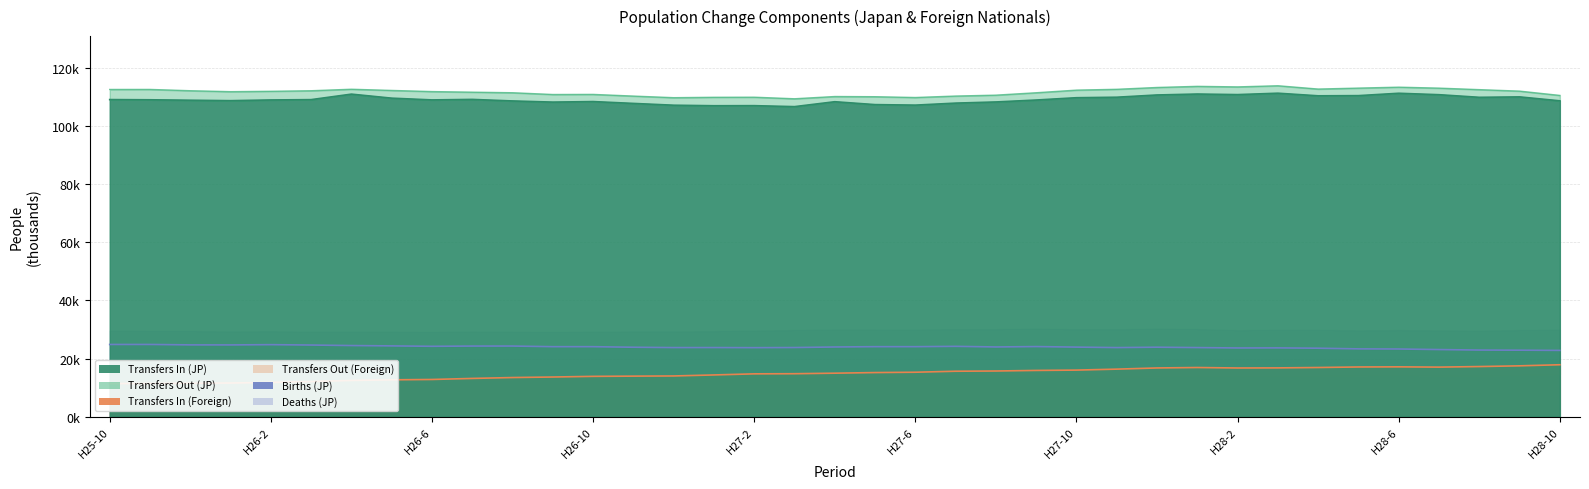

Reading left to right, transcribe all the data shown in this chart.

Transfers In (JP): H25-10=109.1	H25-11=109.1	H25-12=108.9	H26-1=108.8	H26-2=109.0	H26-3=109.1	H26-4=111.0	H26-5=109.6	H26-6=109.0	H26-7=109.2	H26-8=108.7	H26-9=108.3	H26-10=108.5	H26-11=107.8	H26-12=107.2	H27-1=107.0	H27-2=107.0	H27-3=106.7	H27-4=108.4	H27-5=107.4	H27-6=107.2	H27-7=107.9	H27-8=108.3	H27-9=109.0	H27-10=109.8	H27-11=110.0	H27-12=110.7	H28-1=111.0	H28-2=110.9	H28-3=111.3	H28-4=110.4	H28-5=110.5	H28-6=111.3	H28-7=110.8	H28-8=109.9	H28-9=110.1	H28-10=108.7
Transfers Out (JP): H25-10=112.6	H25-11=112.6	H25-12=112.2	H26-1=111.9	H26-2=112.0	H26-3=112.2	H26-4=112.7	H26-5=112.3	H26-6=111.9	H26-7=111.7	H26-8=111.5	H26-9=110.9	H26-10=110.9	H26-11=110.3	H26-12=109.8	H27-1=109.9	H27-2=110.0	H27-3=109.4	H27-4=110.2	H27-5=110.1	H27-6=109.9	H27-7=110.4	H27-8=110.7	H27-9=111.5	H27-10=112.4	H27-11=112.7	H27-12=113.3	H28-1=113.7	H28-2=113.5	H28-3=113.9	H28-4=112.8	H28-5=113.1	H28-6=113.4	H28-7=113.1	H28-8=112.6	H28-9=112.0	H28-10=110.6
Transfers In (Foreign): H25-10=11.4	H25-11=11.4	H25-12=11.5	H26-1=11.6	H26-2=11.8	H26-3=12.1	H26-4=12.5	H26-5=12.7	H26-6=12.8	H26-7=13.2	H26-8=13.5	H26-9=13.6	H26-10=13.9	H26-11=13.9	H26-12=14.0	H27-1=14.4	H27-2=14.7	H27-3=14.8	H27-4=15.0	H27-5=15.2	H27-6=15.3	H27-7=15.6	H27-8=15.7	H27-9=15.9	H27-10=16.0	H27-11=16.4	H27-12=16.8	H28-1=16.9	H28-2=16.8	H28-3=16.8	H28-4=16.9	H28-5=17.1	H28-6=17.1	H28-7=17.1	H28-8=17.2	H28-9=17.5	H28-10=17.9
Births (JP): H25-10=24.8	H25-11=24.9	H25-12=24.7	H26-1=24.7	H26-2=24.8	H26-3=24.7	H26-4=24.5	H26-5=24.4	H26-6=24.2	H26-7=24.3	H26-8=24.3	H26-9=24.1	H26-10=24.1	H26-11=23.9	H26-12=23.8	H27-1=23.8	H27-2=23.7	H27-3=23.8	H27-4=24.0	H27-5=24.1	H27-6=24.1	H27-7=24.2	H27-8=24.0	H27-9=24.1	H27-10=23.9	H27-11=23.8	H27-12=23.9	H28-1=23.8	H28-2=23.6	H28-3=23.7	H28-4=23.6	H28-5=23.3	H28-6=23.3	H28-7=23.1	H28-8=22.9	H28-9=22.9	H28-10=22.8